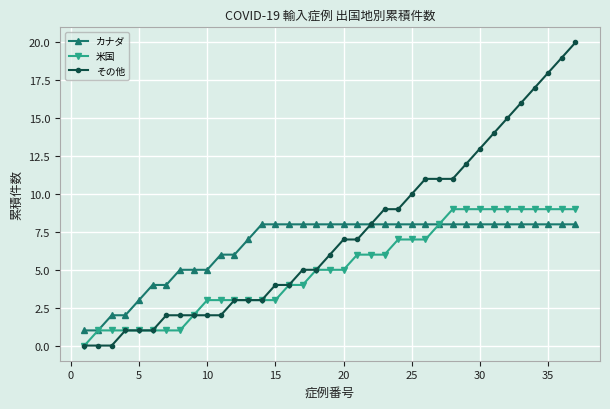

Rank the series by their maximum value, from highest to lowest.

その他, 米国, カナダ